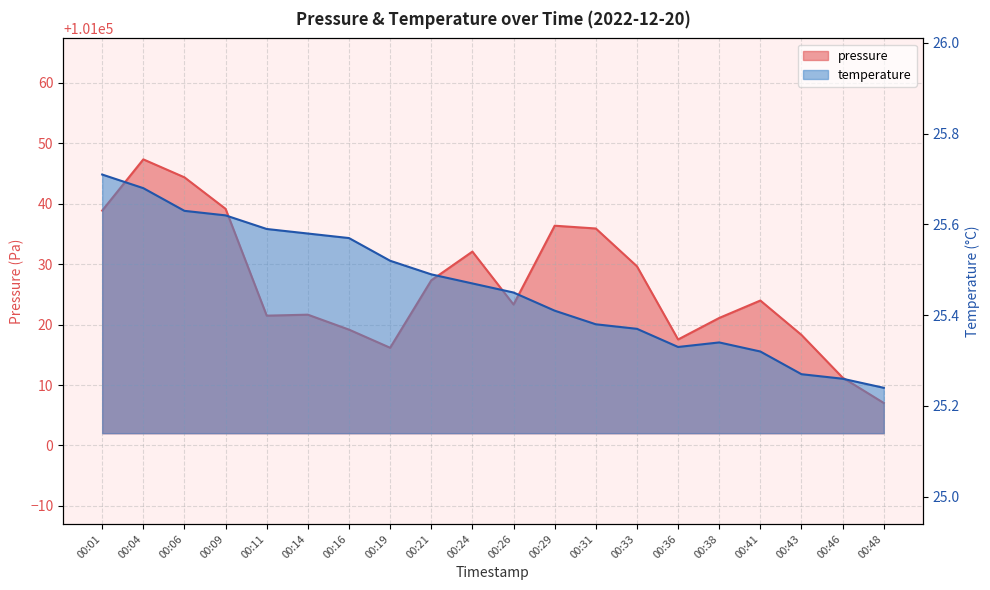

What is the greatest value displayed?

101047.3